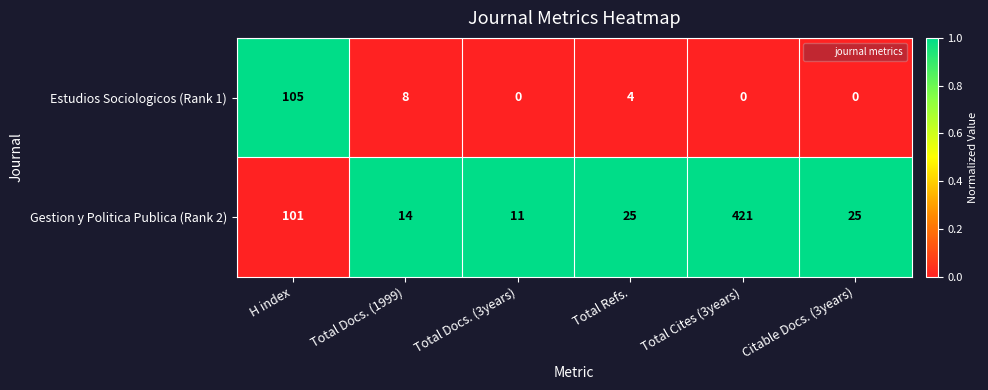

Where is Estudios Sociologicos (Rank 1) nearest to the value 52?

Total Docs. (1999)